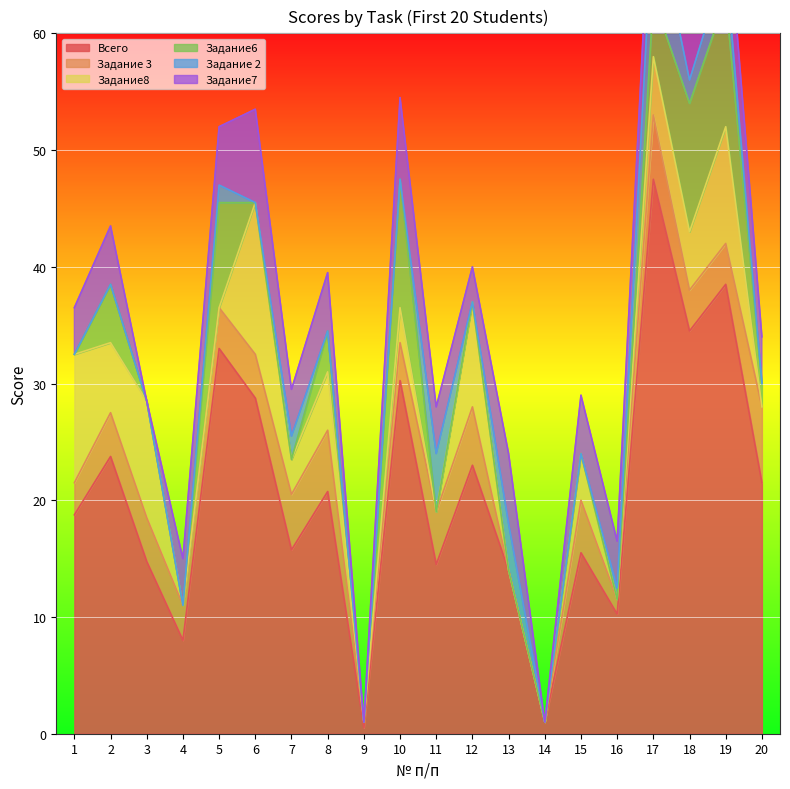

What is the total value across all series at 19?

72.0